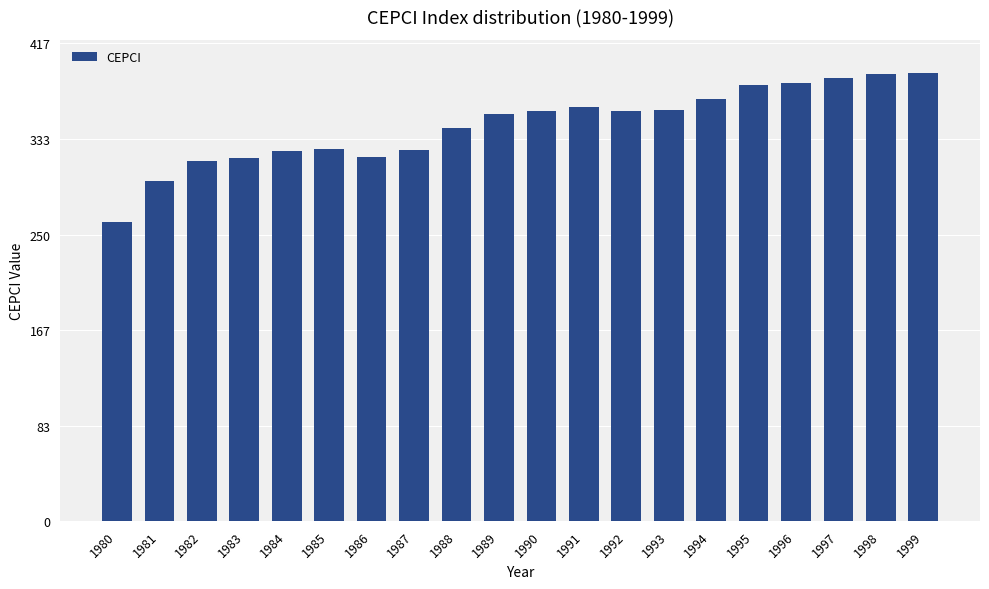

Which category has the lowest value across all series?

1980